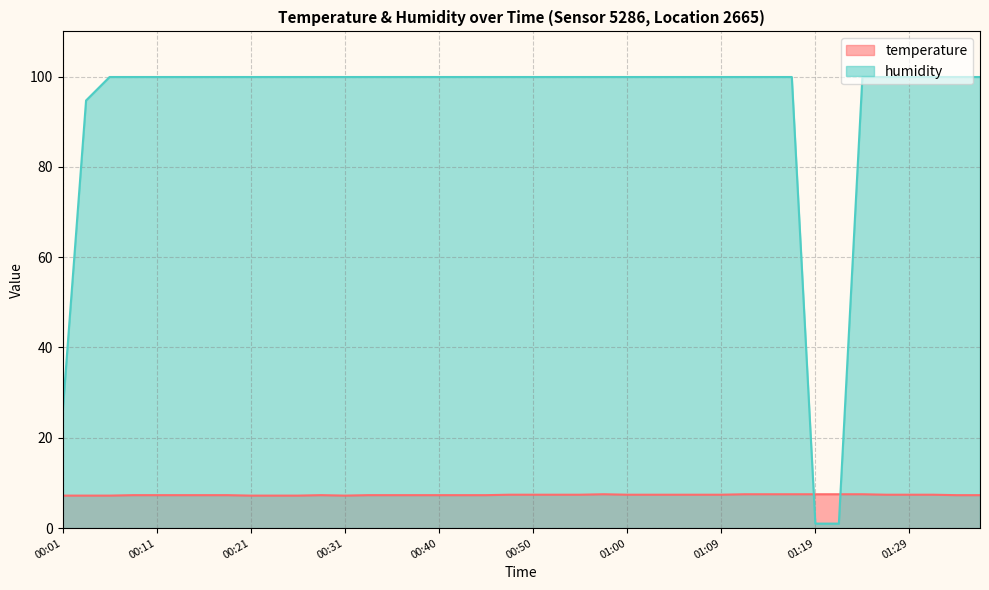

What is the label of the 39th point from the left?

01:34